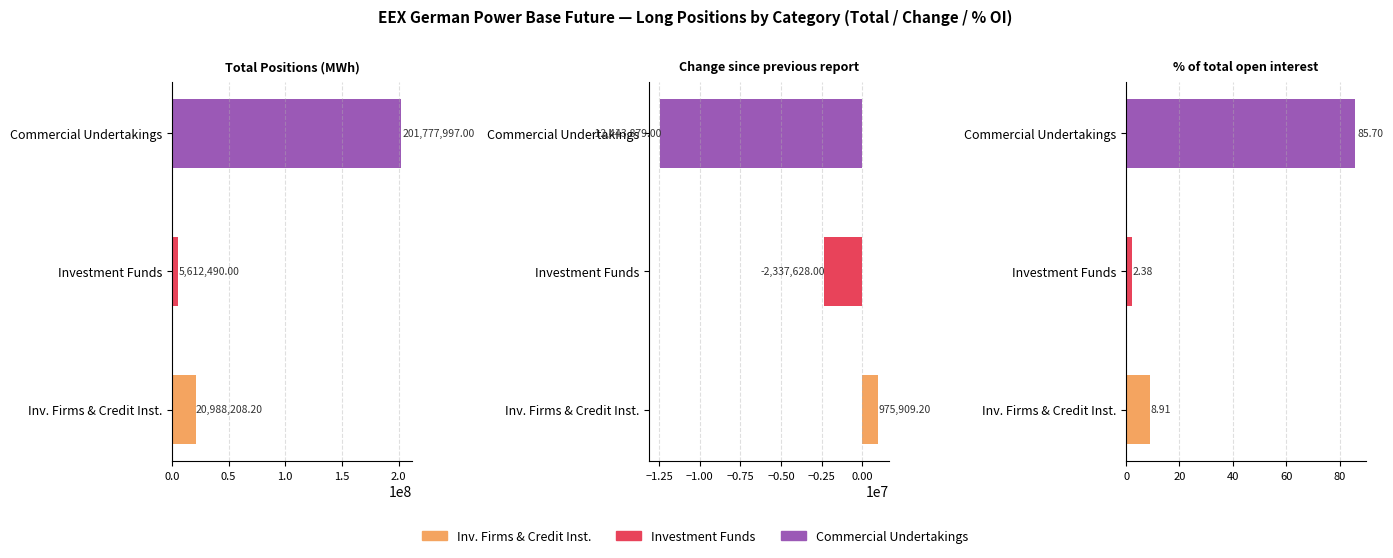

Count the number of categories in the chart.

3